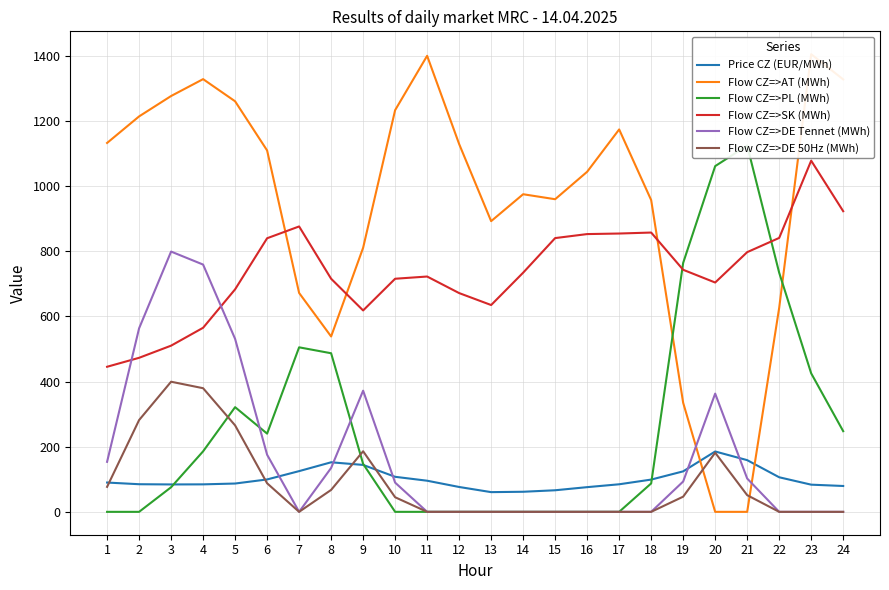

Rank the series at 16 from highest to lowest value.

Flow CZ=>AT (MWh), Flow CZ=>SK (MWh), Price CZ (EUR/MWh), Flow CZ=>PL (MWh), Flow CZ=>DE Tennet (MWh), Flow CZ=>DE 50Hz (MWh)